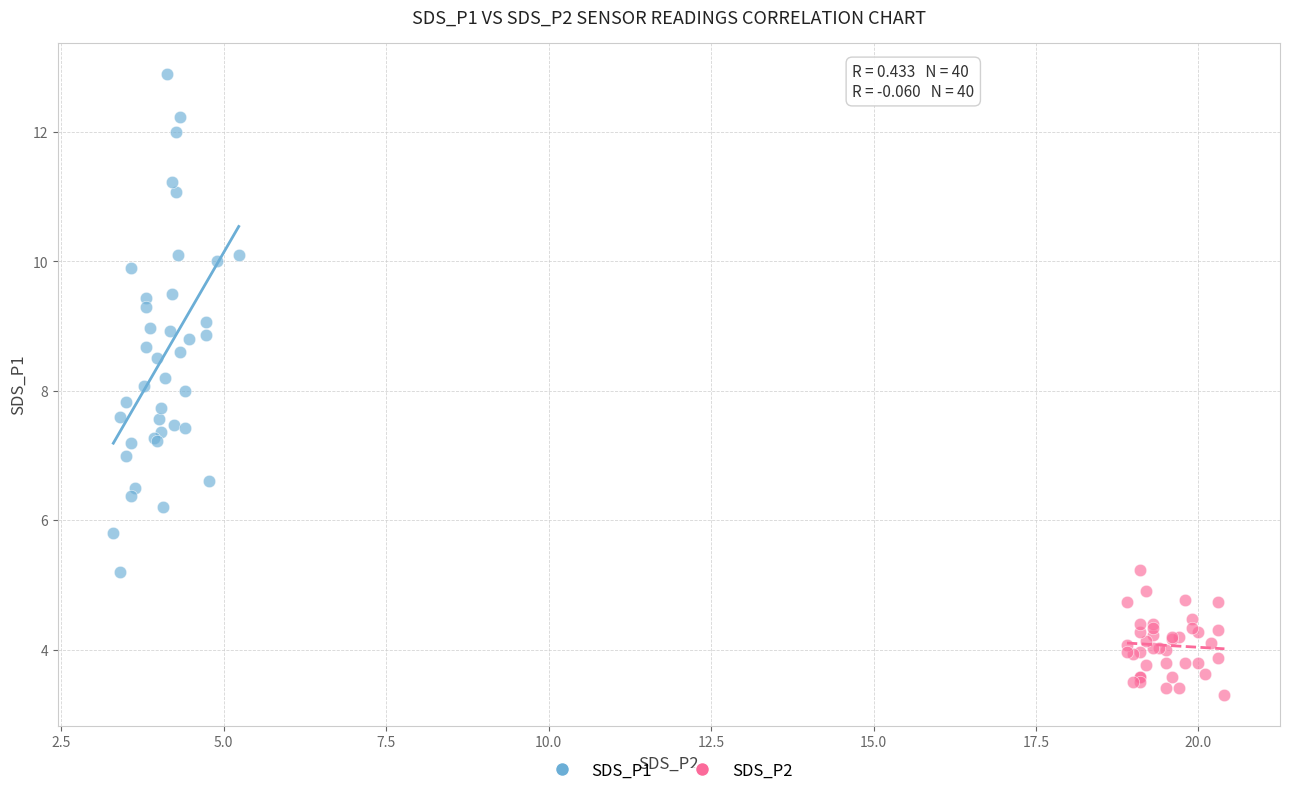

Which series reaches the maximum Y coordinate?

SDS_P1